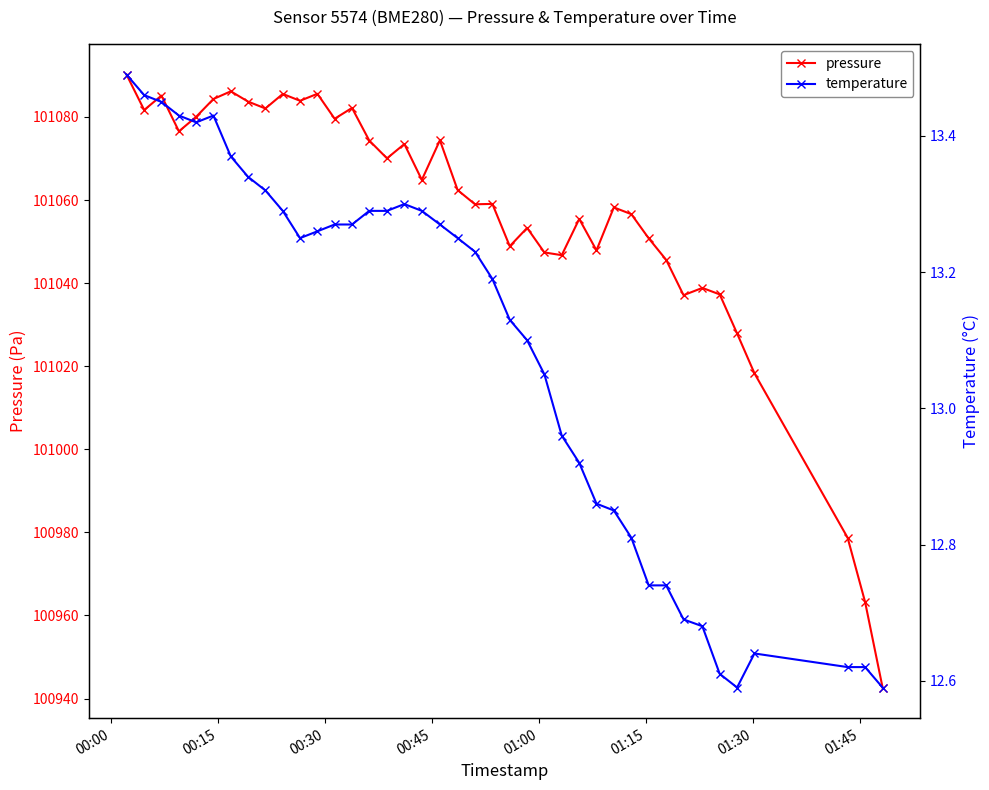

In pressure, how many points are higher than both neighbors (excluding endpoints)?

12